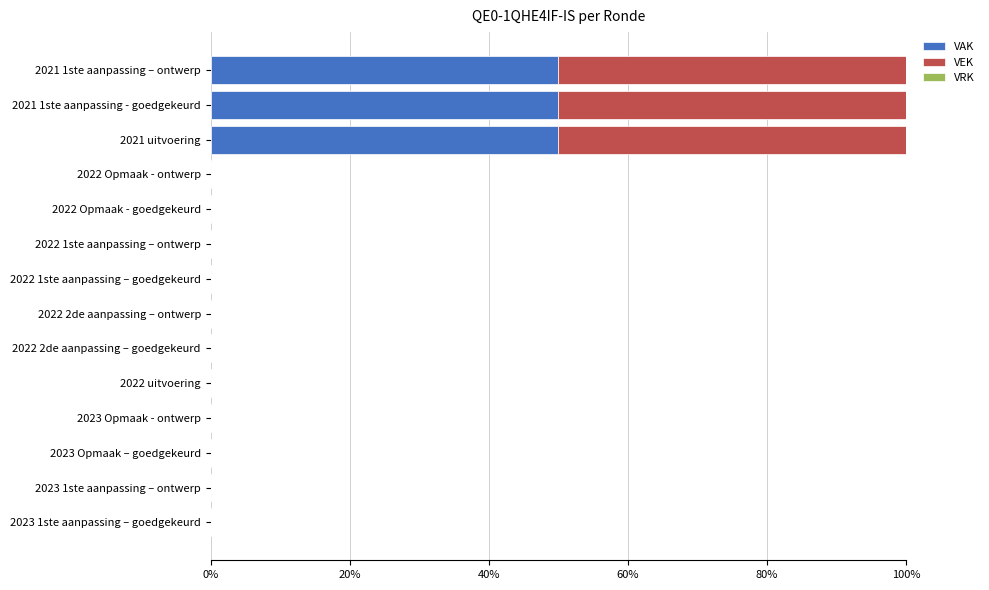

The value of VAK at 2023 Opmaak – goedgekeurd is 0. True or false?

True